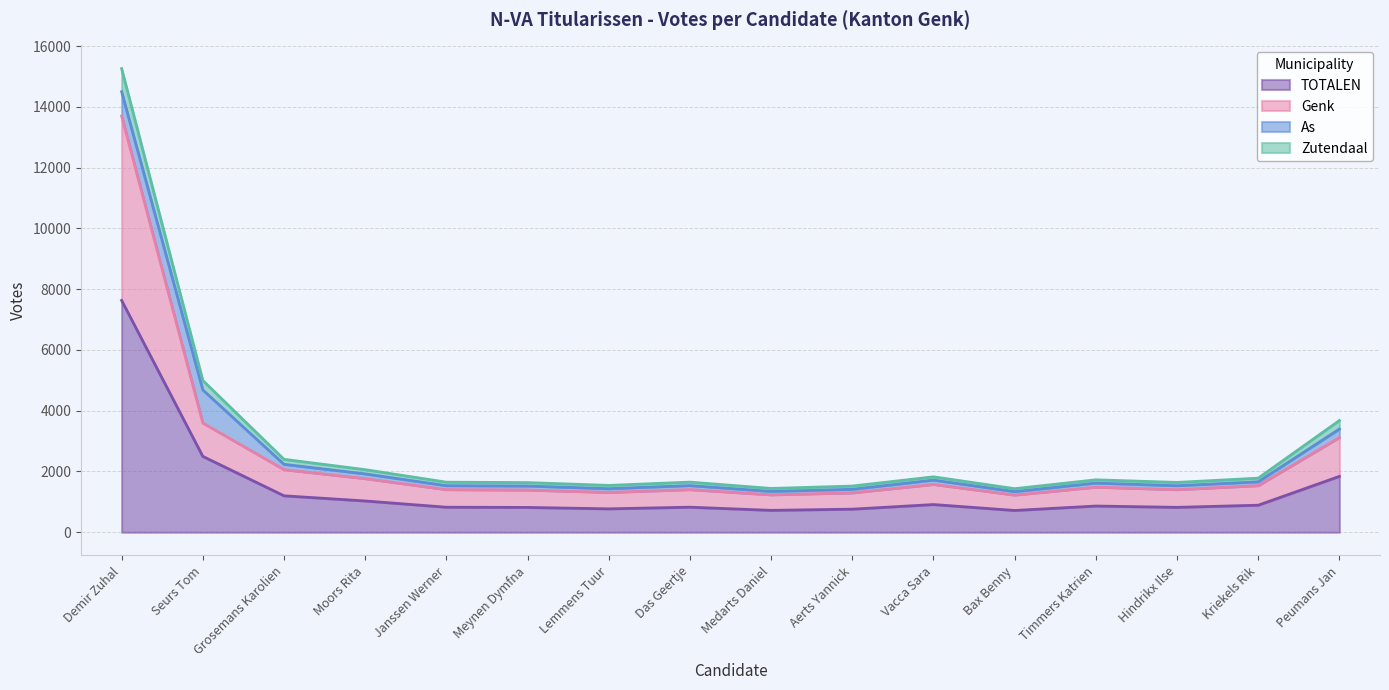

What value does the Genk series have at Demir Zuhal, to the nearest 10?

13700